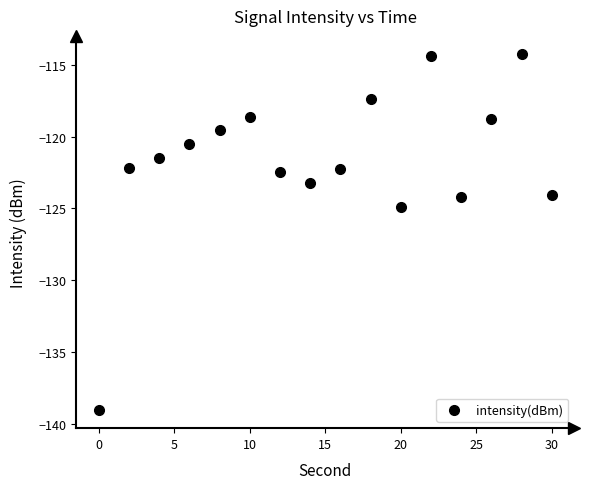

Does the chart have visible grid lines?

No